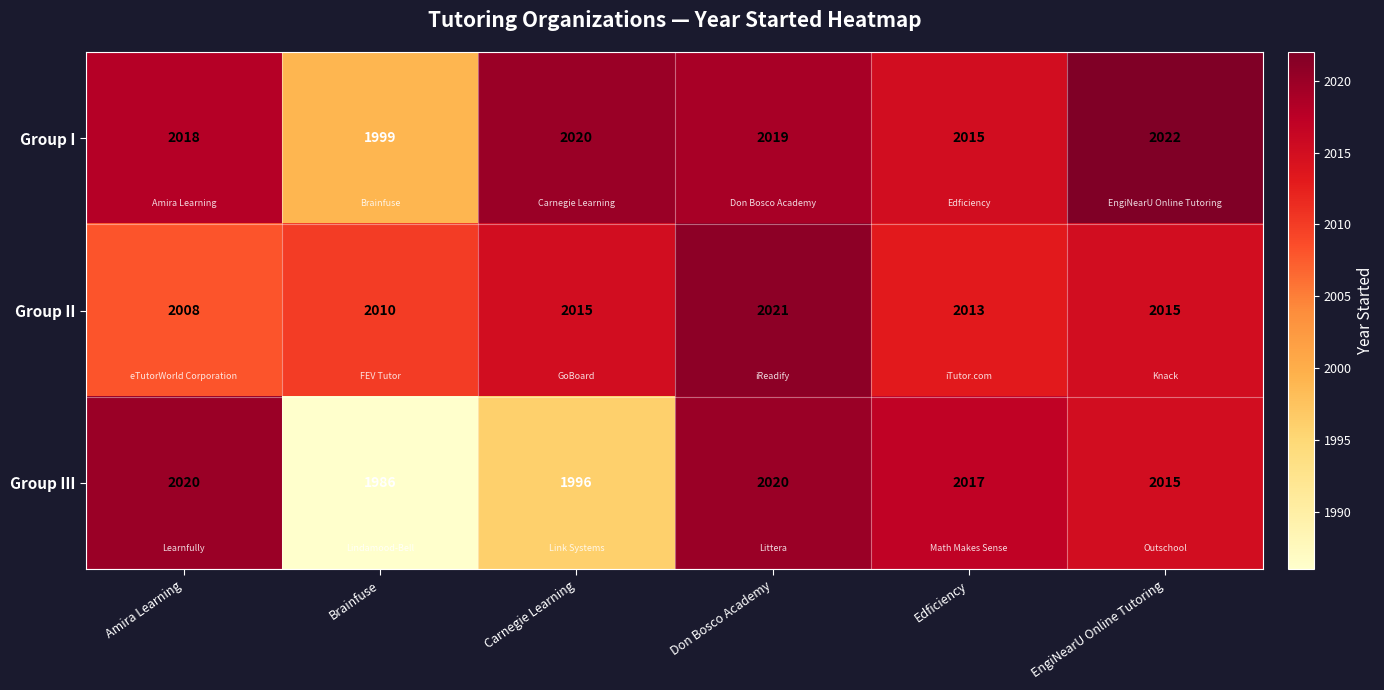

What is the greatest value displayed?

2022